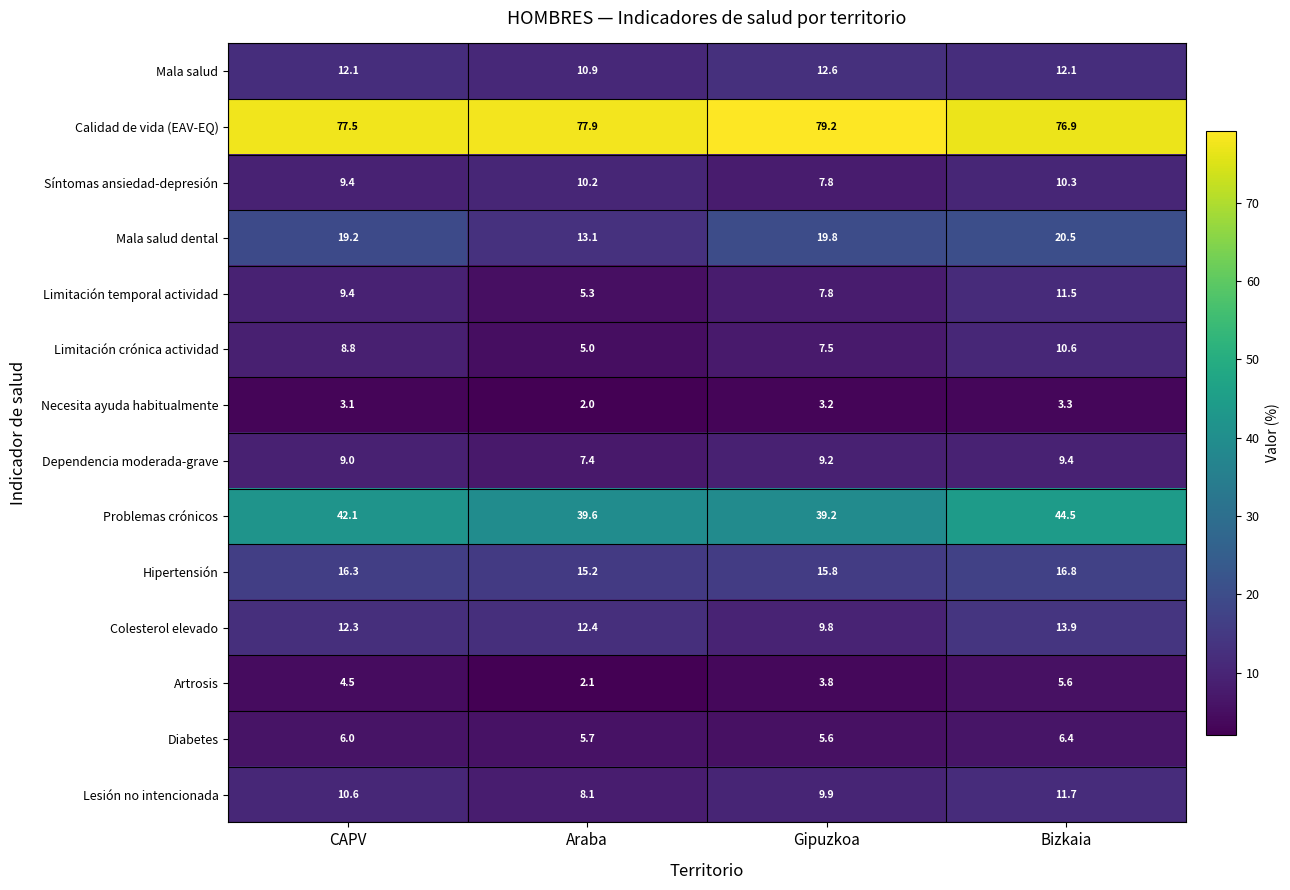

List the series in order of their peak value, highest first.

Calidad de vida (EAV-EQ), Problemas crónicos, Mala salud dental, Hipertensión, Colesterol elevado, Mala salud, Lesión no intencionada, Limitación temporal actividad, Limitación crónica actividad, Síntomas ansiedad-depresión, Dependencia moderada-grave, Diabetes, Artrosis, Necesita ayuda habitualmente